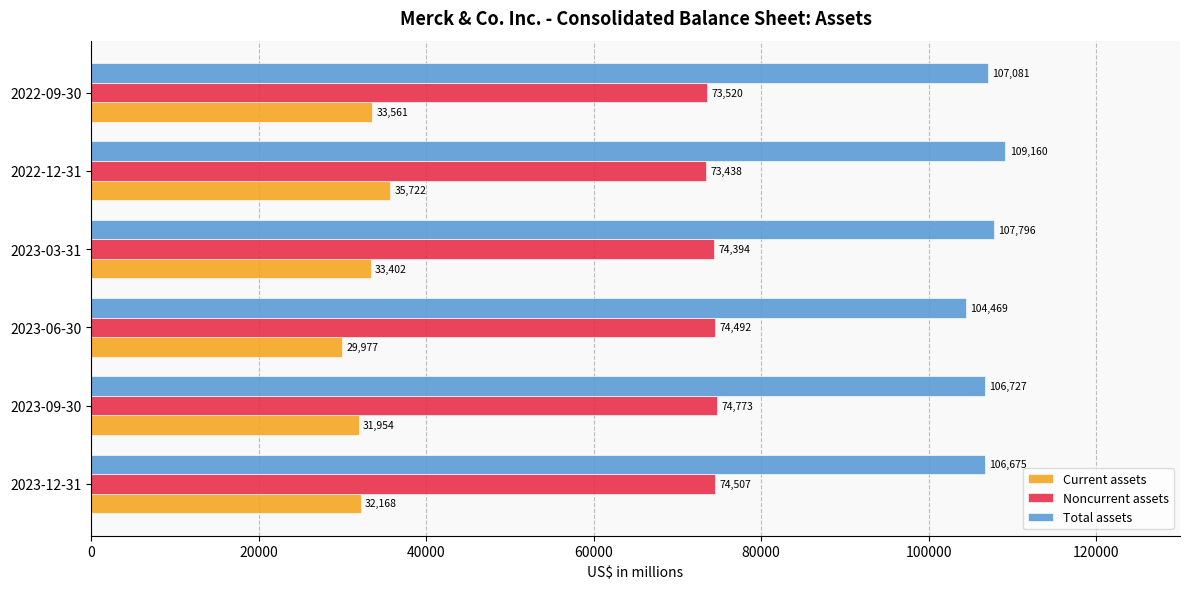

At which label is Total assets closest to 106814?

2023-09-30